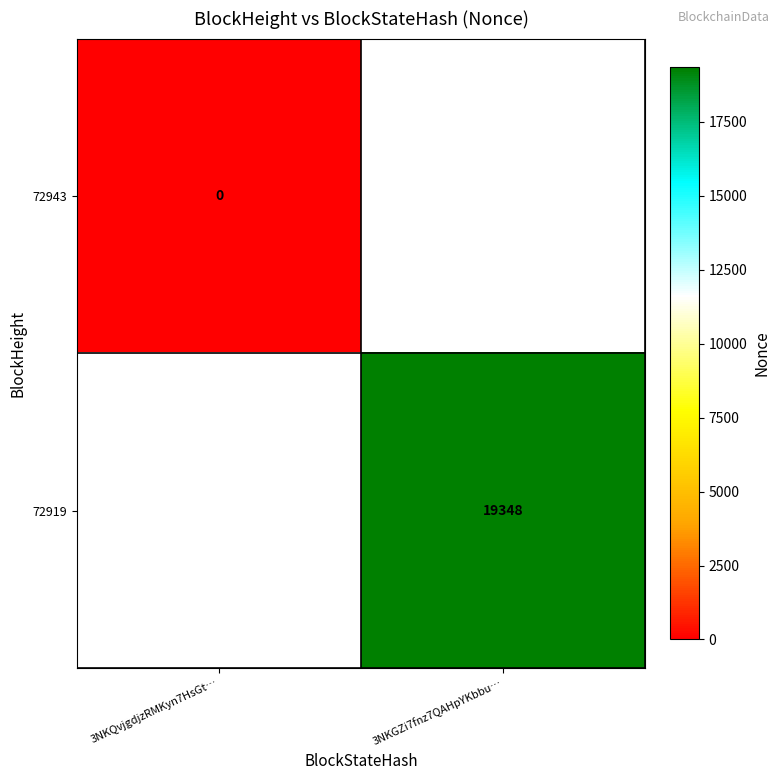

Is the value of 72919 at 3NKGZi7fnz7QAHpYKbbu… greater than the value of 72943 at 3NKQvjgdjzRMKyn7HsGt…?

Yes